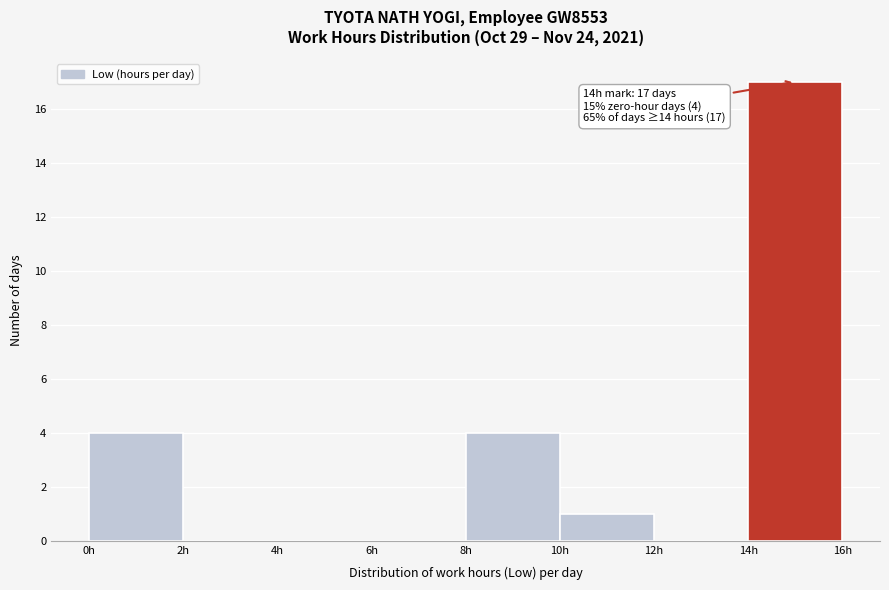

Which range on the x-axis has the tallest bar?

14 to 16